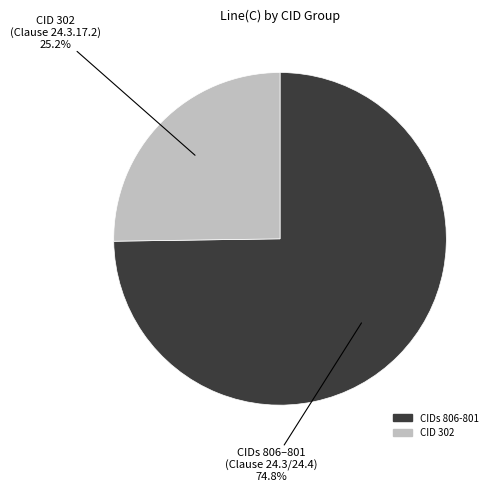

Is there any slice that represents more than half of the pie?

Yes